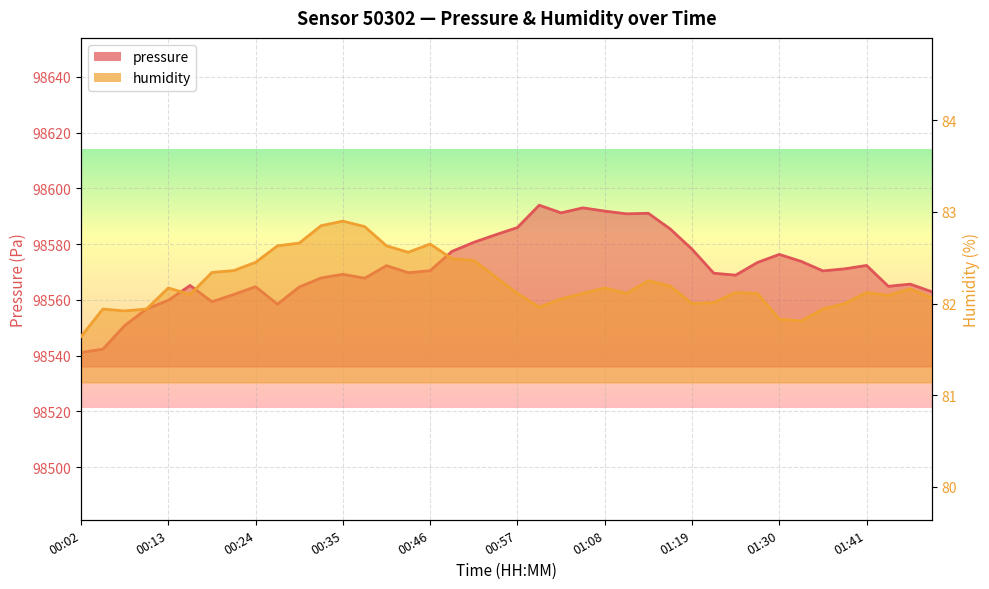

What is the label of the 29th point from the right?

00:32